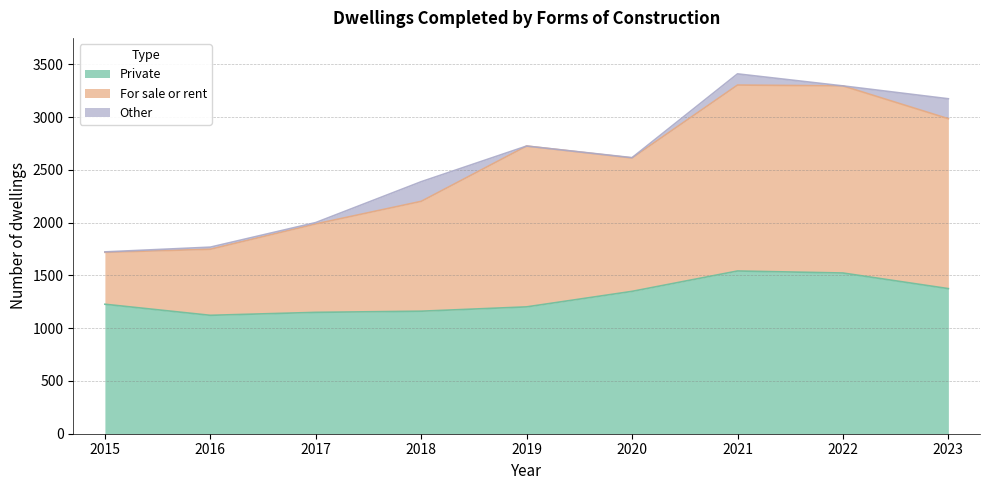

What is the difference between the highest and lowest values at 2019?

1524